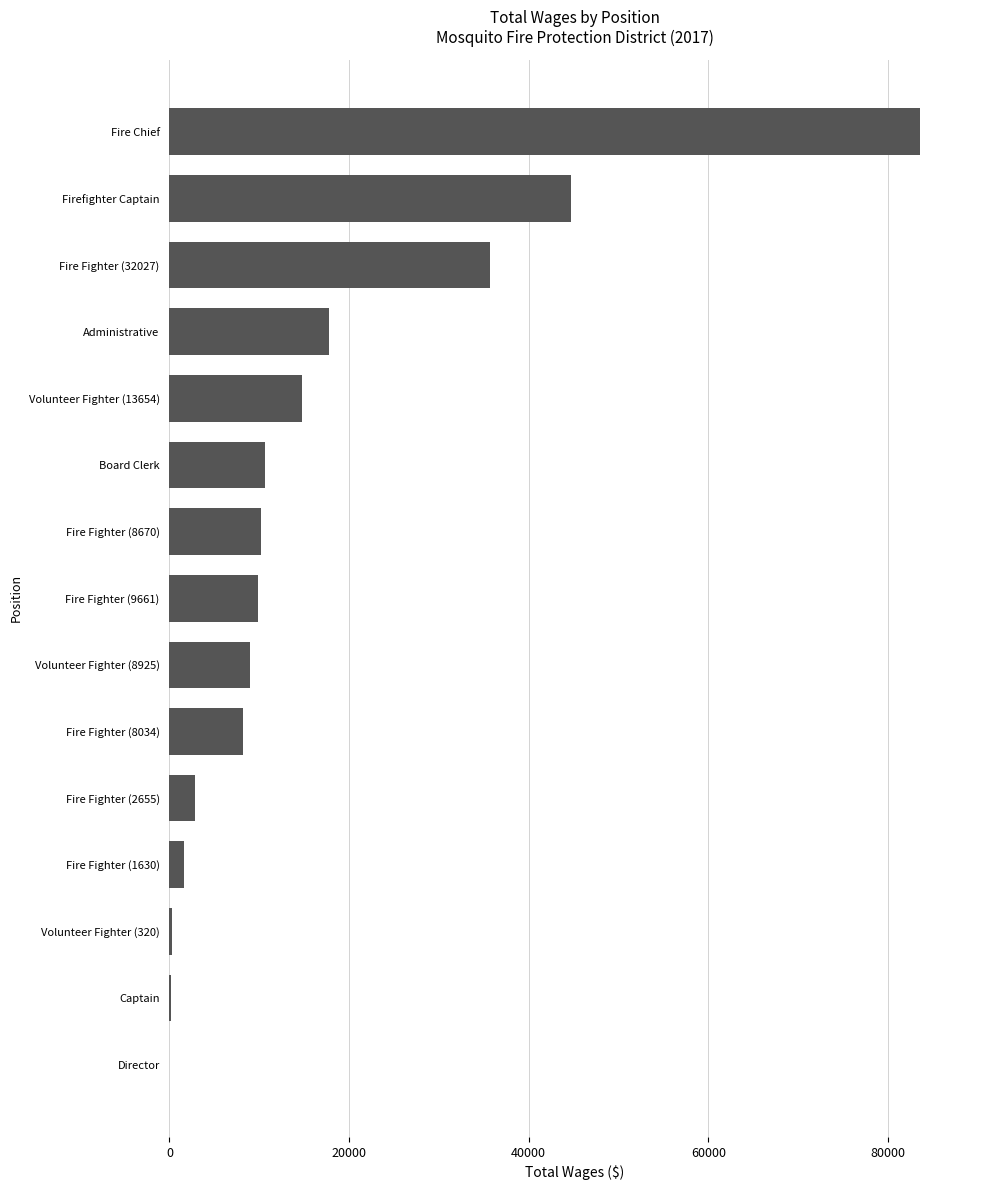

True or false: the data shows 12151 at Volunteer Fighter (8925).

False